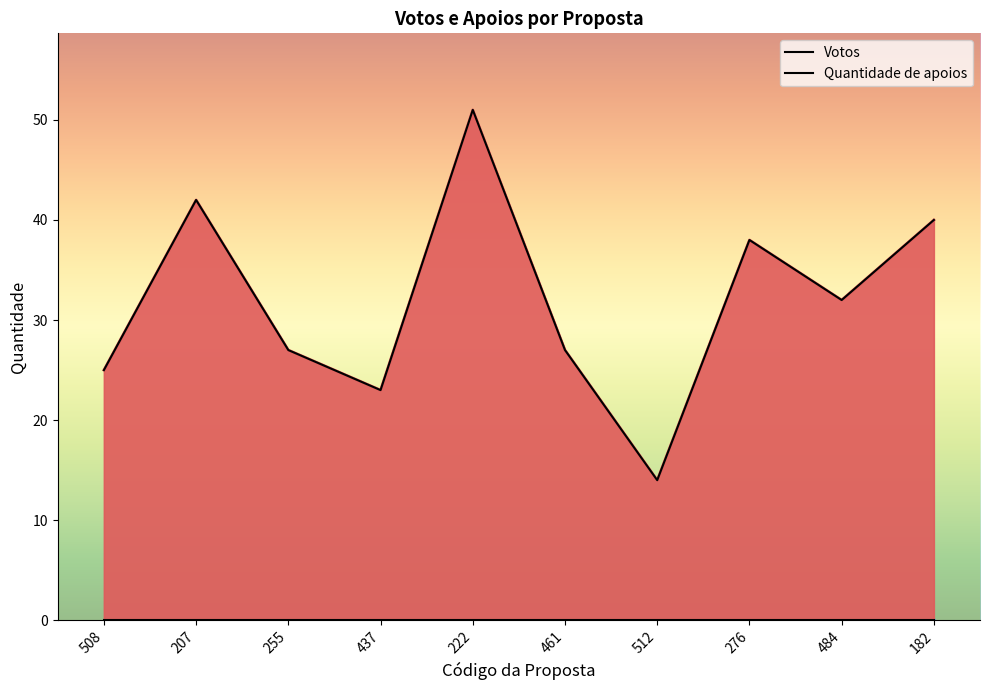

What is the change in value from 255 to 512?

-13